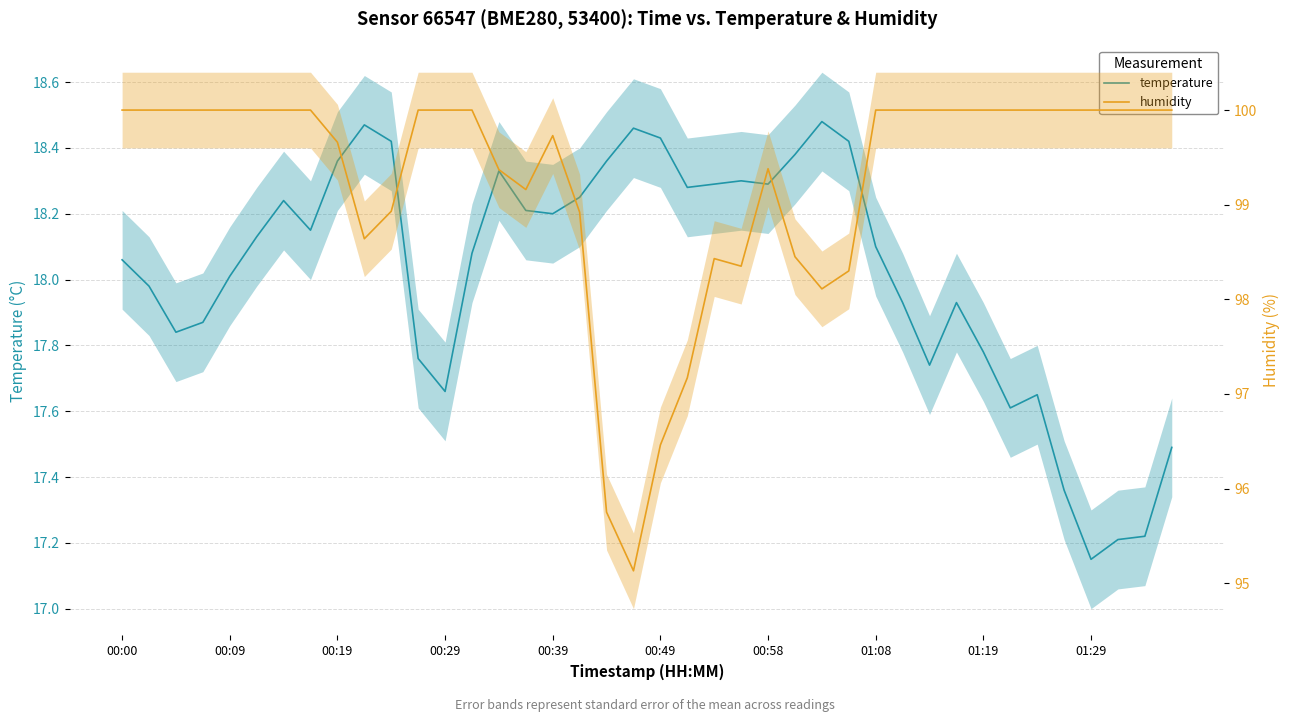

Reading left to right, what are all the values shown in this chart?

temperature: 18.1	18.0	17.8	17.9	18.0	18.1	18.2	18.1	18.4	18.5	18.4	17.8	17.7	18.1	18.3	18.2	18.2	18.2	18.4	18.5	18.4	18.3	18.3	18.3	18.3	18.4	18.5	18.4	18.1	17.9	17.7	17.9	17.8	17.6	17.6	17.4	17.1	17.2	17.2	17.5
humidity: 100.0	100.0	100.0	100.0	100.0	100.0	100.0	100.0	99.7	98.6	98.9	100.0	100.0	100.0	99.4	99.2	99.7	98.9	95.8	95.1	96.5	97.2	98.4	98.3	99.4	98.5	98.1	98.3	100.0	100.0	100.0	100.0	100.0	100.0	100.0	100.0	100.0	100.0	100.0	100.0